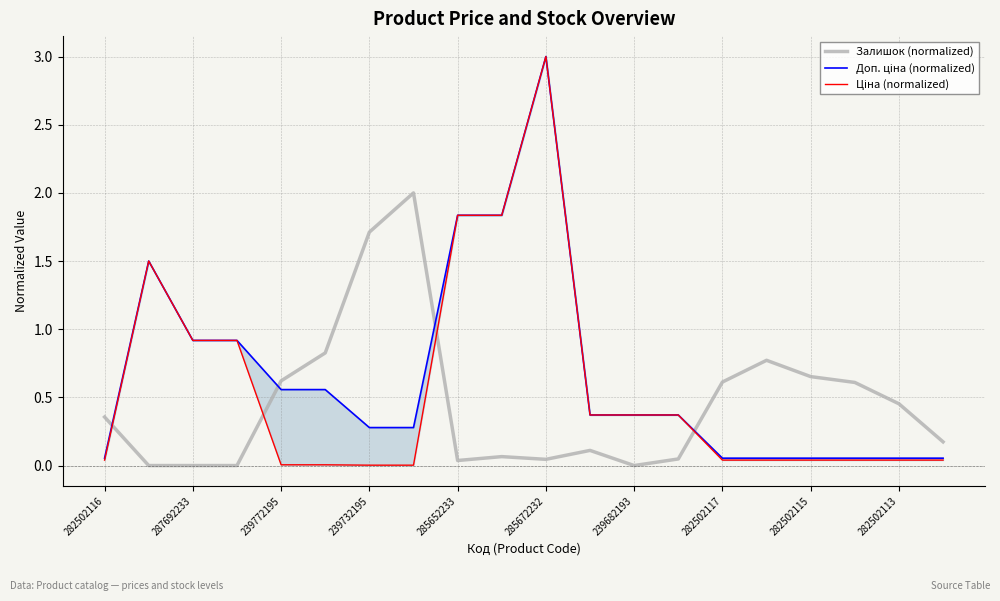

Is it true that Залишок (normalized) equals 0.8 at 15?

True